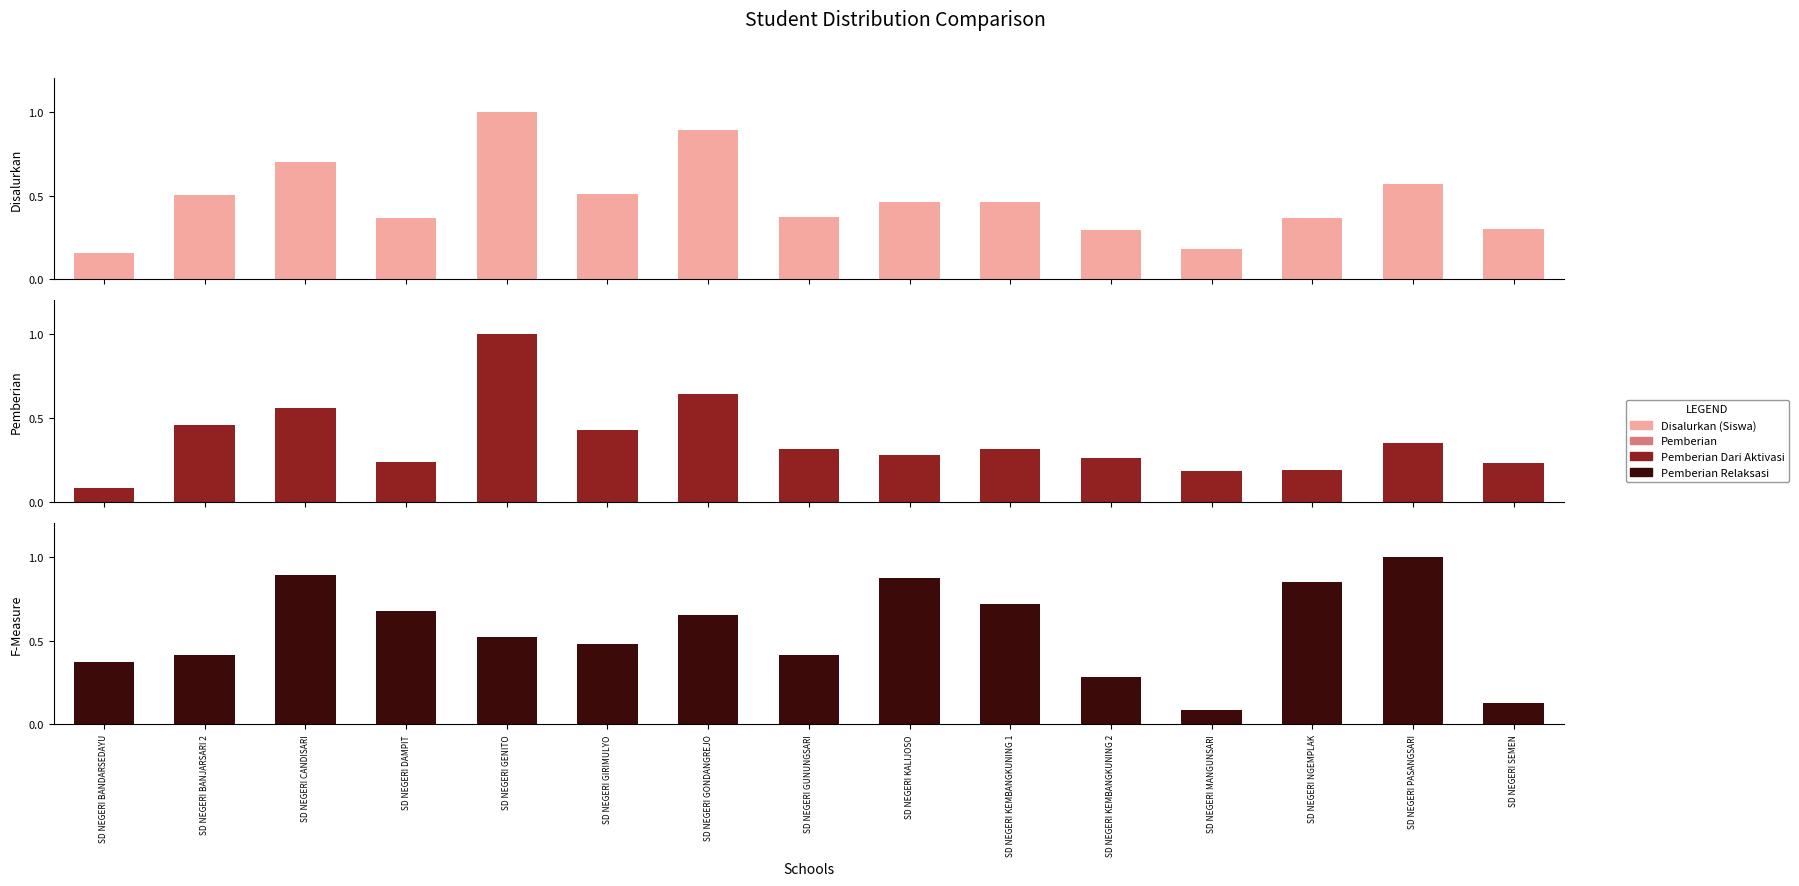

The Pemberian series shows 0.2 at SD NEGERI NGEMPLAK. True or false?

True